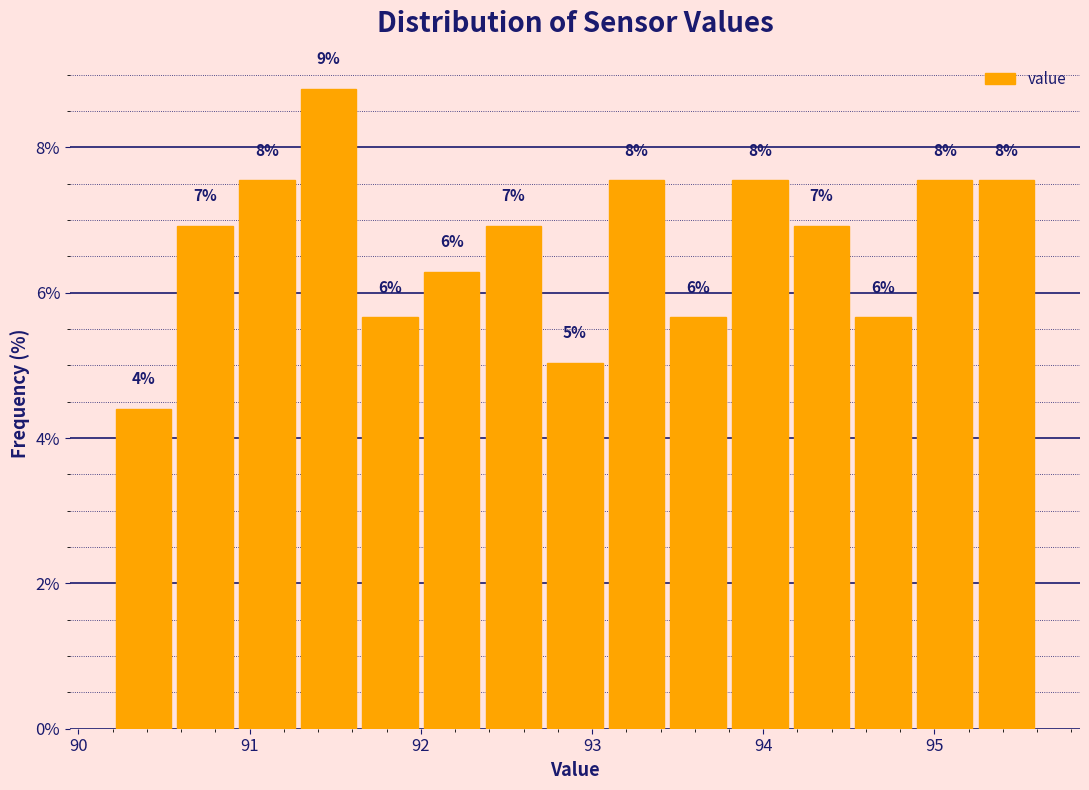

Around what value on the x-axis is the tallest bar? Give the approximate position of its centre, as read against the axis.

91.5